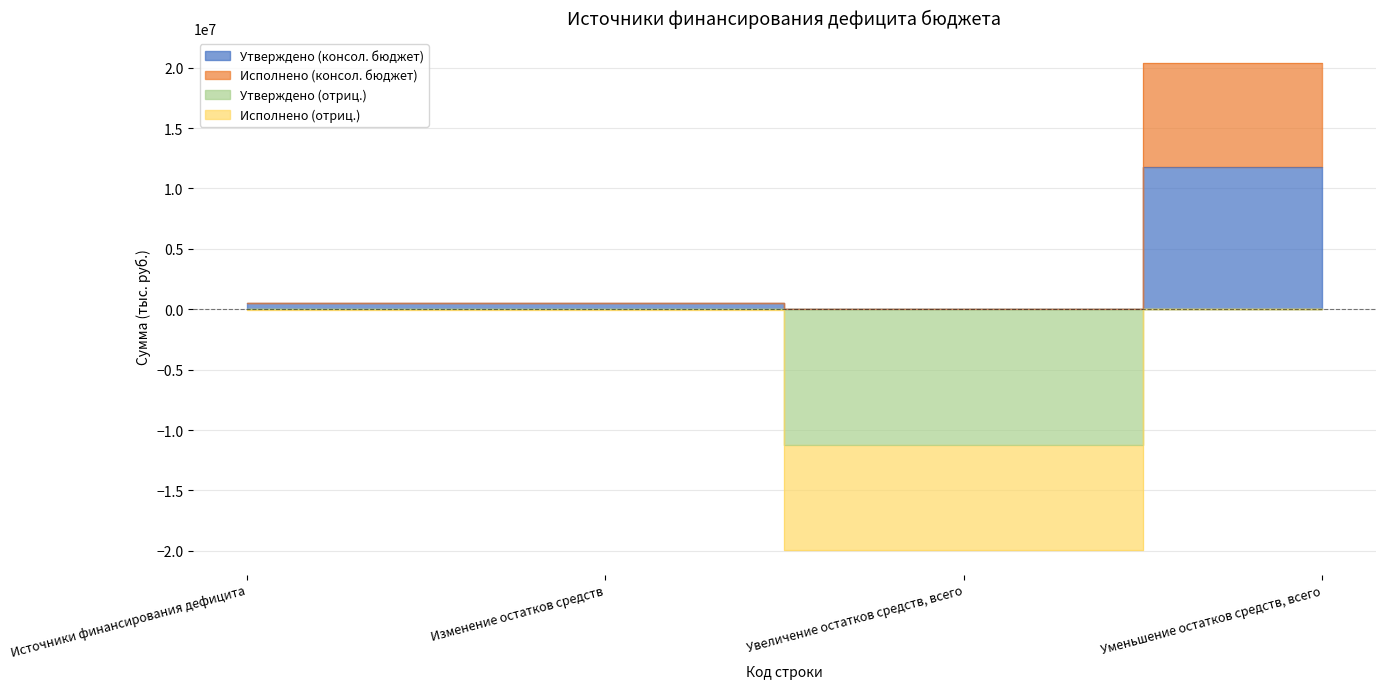

What is the value of the Исполнено (консол. бюджет) point at the 4th from the left?

8626219.2